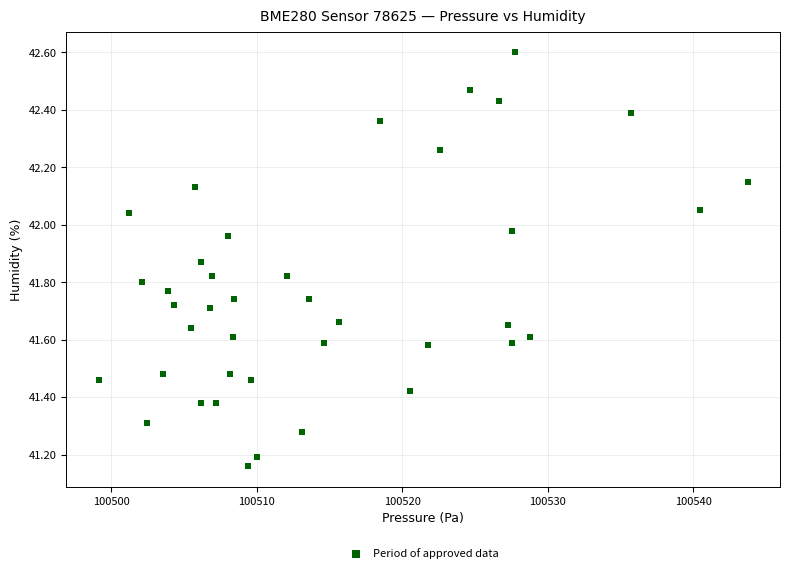

What is the range of Y values (max minus min)?

1.4